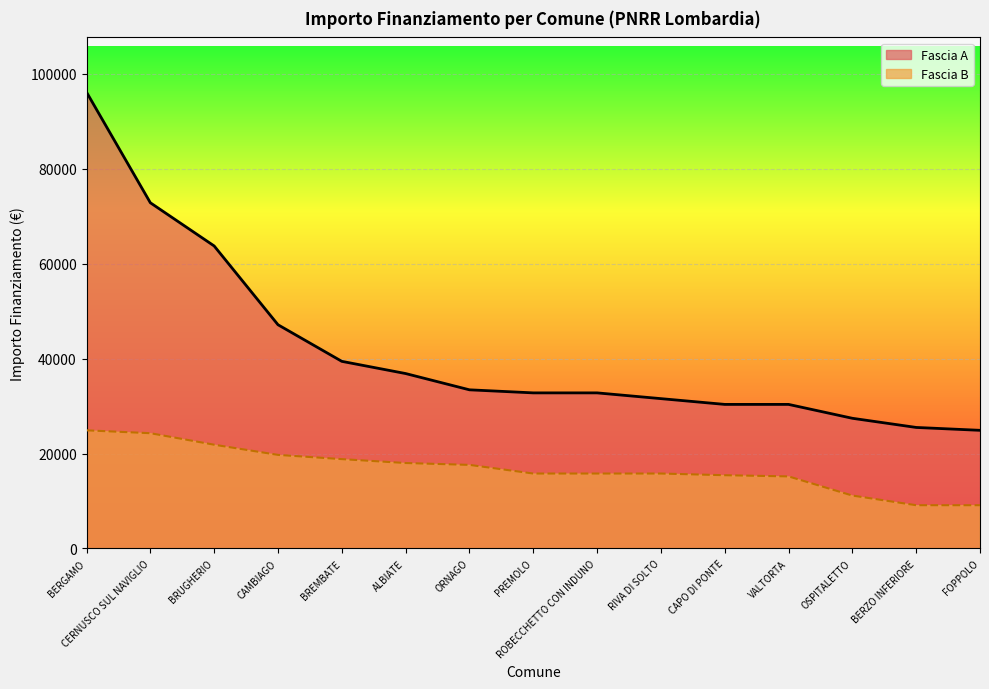

What position from the left is OSPITALETTO?

13